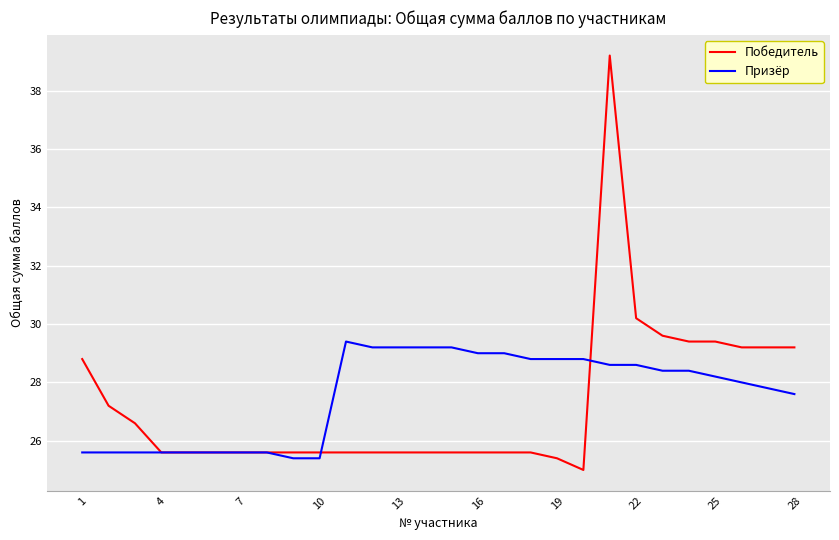

What is the maximum value for Победитель?

39.2